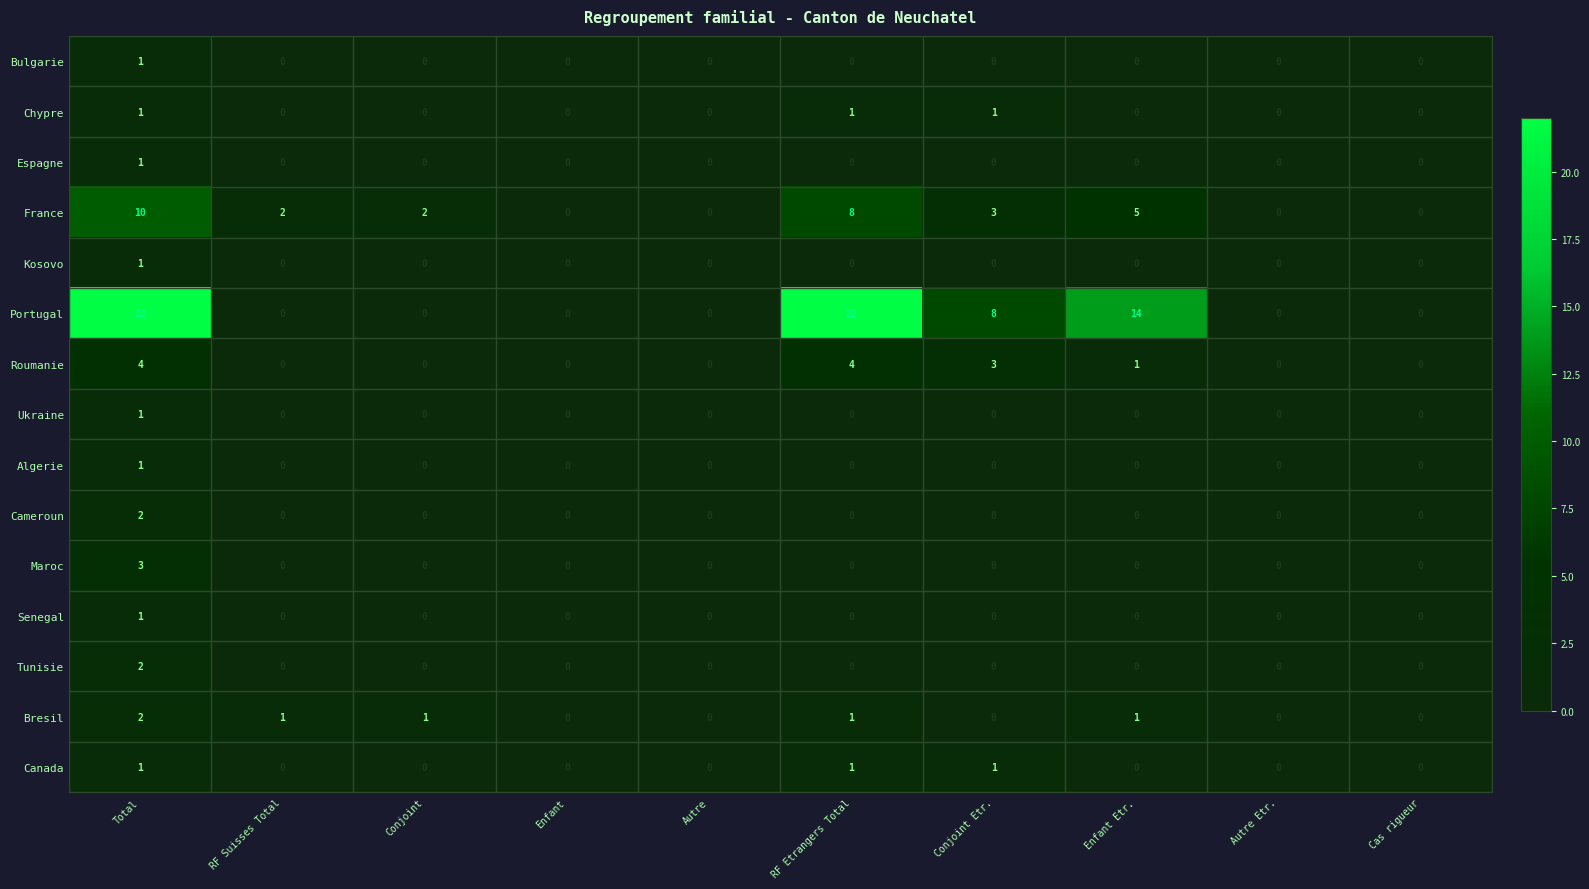

What is the difference between the maximum and second lowest values in the Portugal series?

22